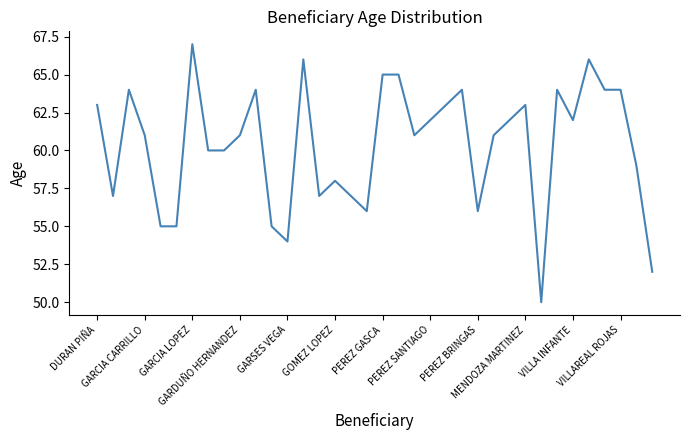

What is the difference between the maximum and minimum values?

17